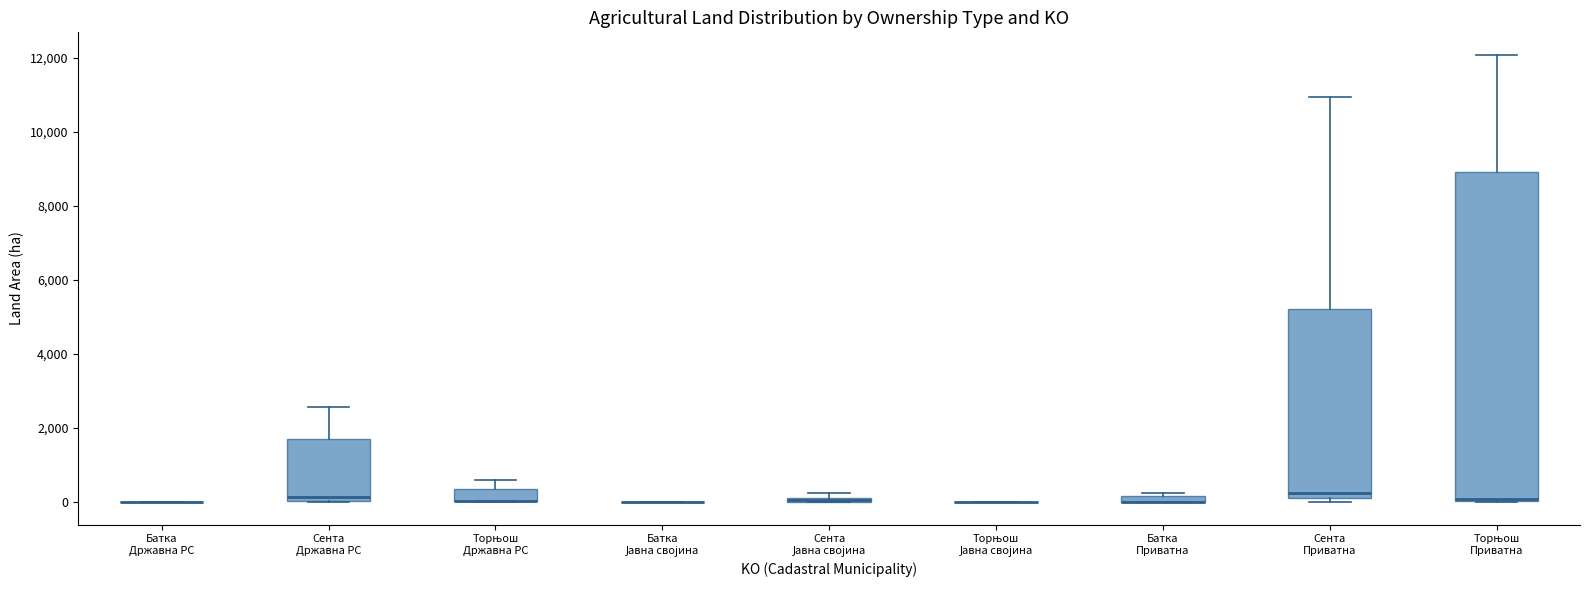

Comparing the boxes themselves (not the whiskers), which one is the tallest?

Торњош Приватна